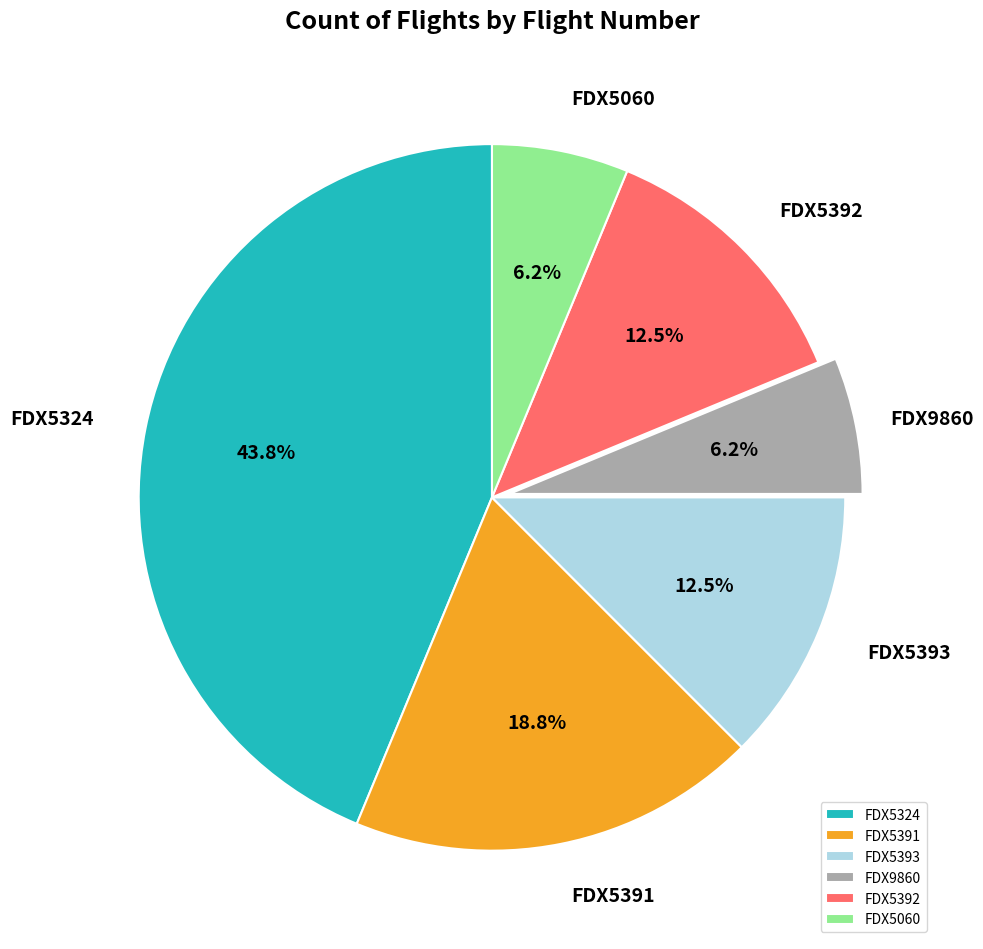

What percentage is the FDX5060 slice, to the nearest percent?

6%